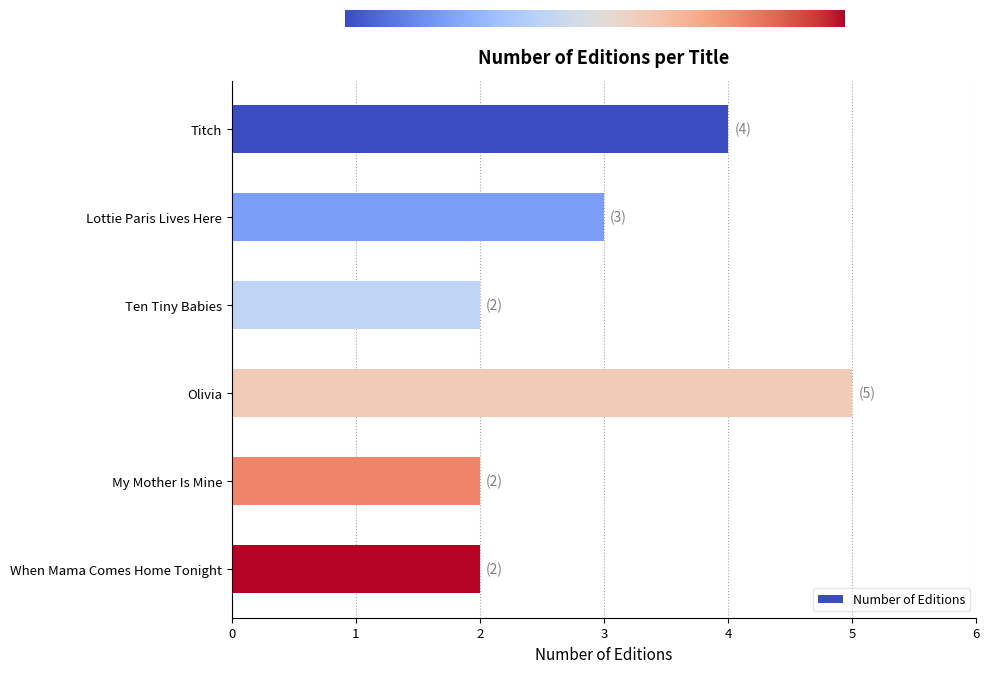

What is the ratio of the value at Titch to the value at When Mama Comes Home Tonight?

2.0